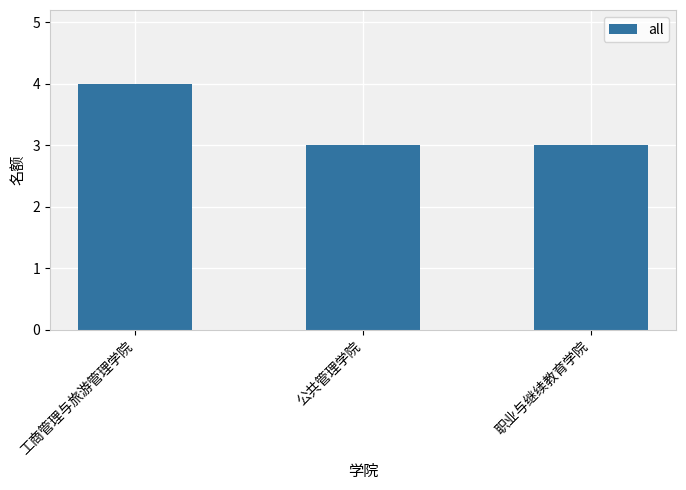

Does the chart contain any negative values?

No